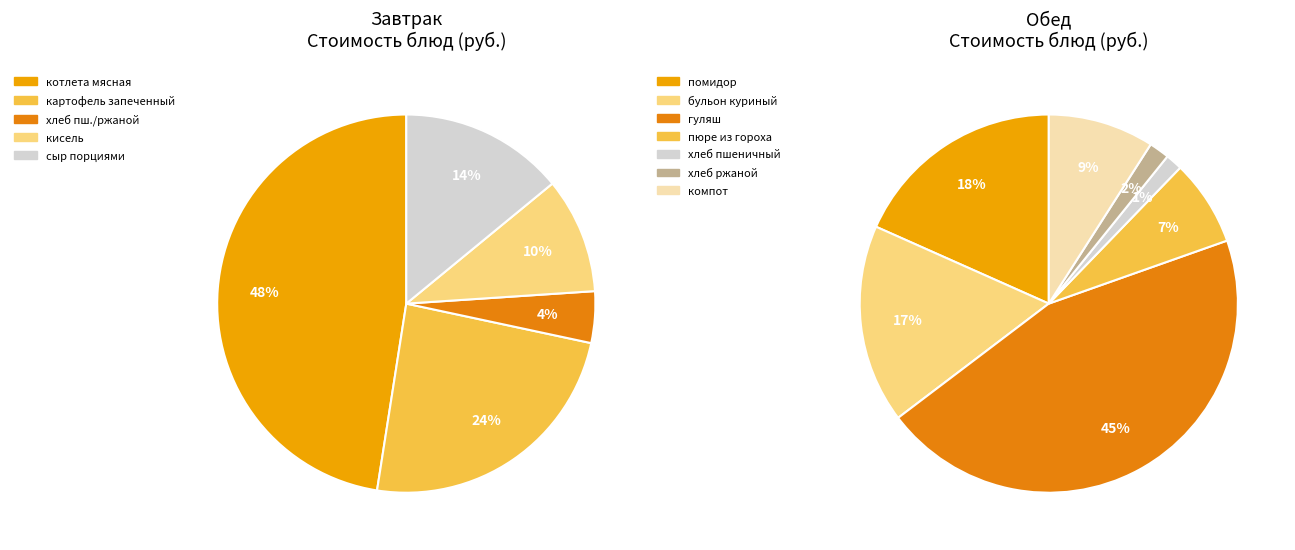

What is the largest slice in the pie chart?

гуляш